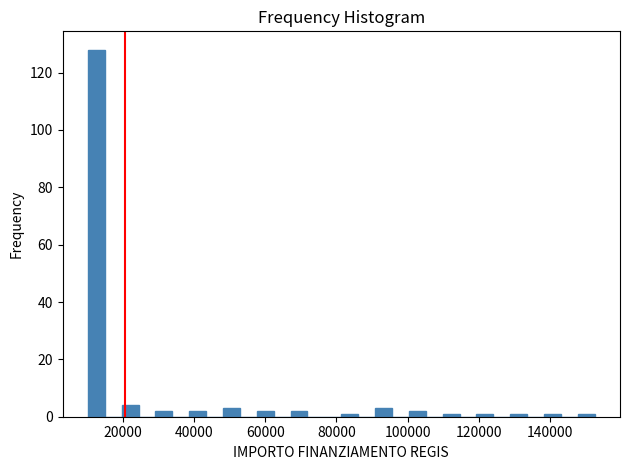

Read against the x-axis, roughly where is the centre of the tallest bar?

12000